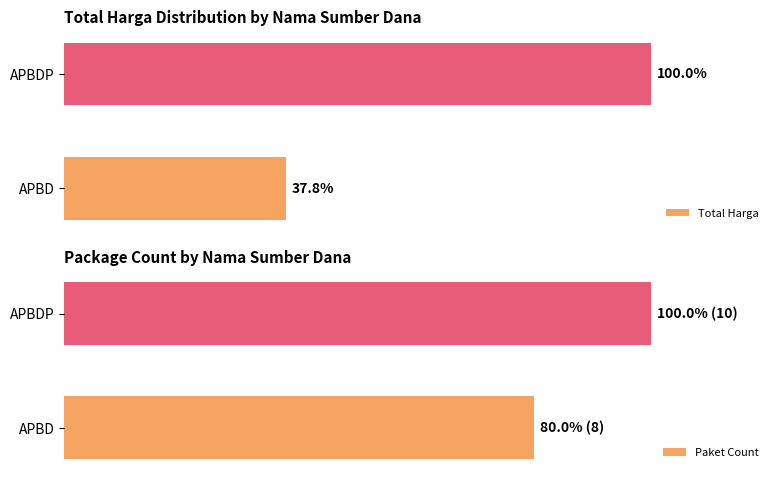

At which label is Total Harga closest to 68?

APBD